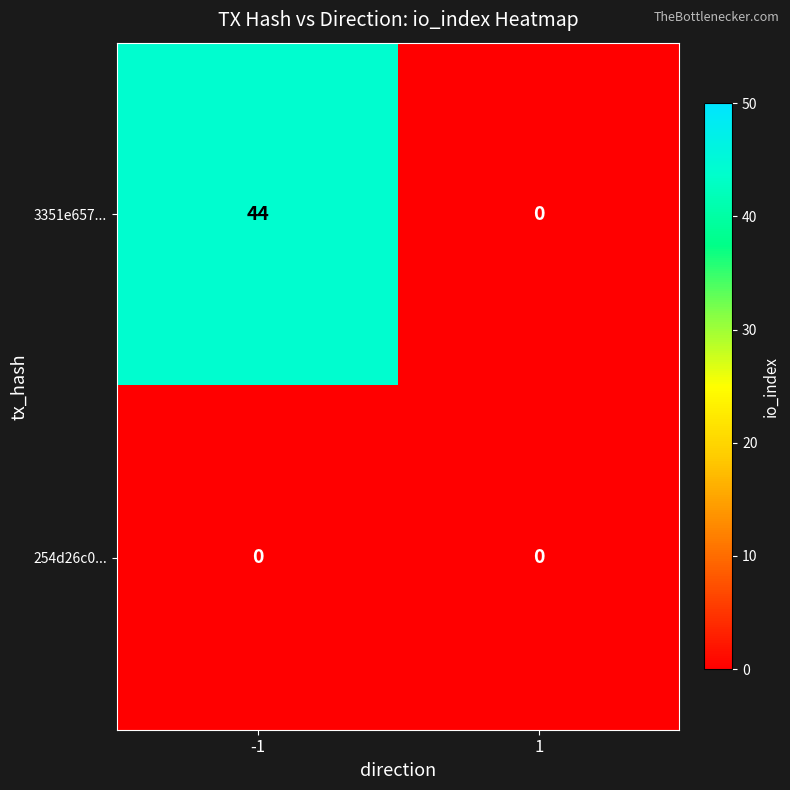

At how many categories does at least one series exceed 43?

1